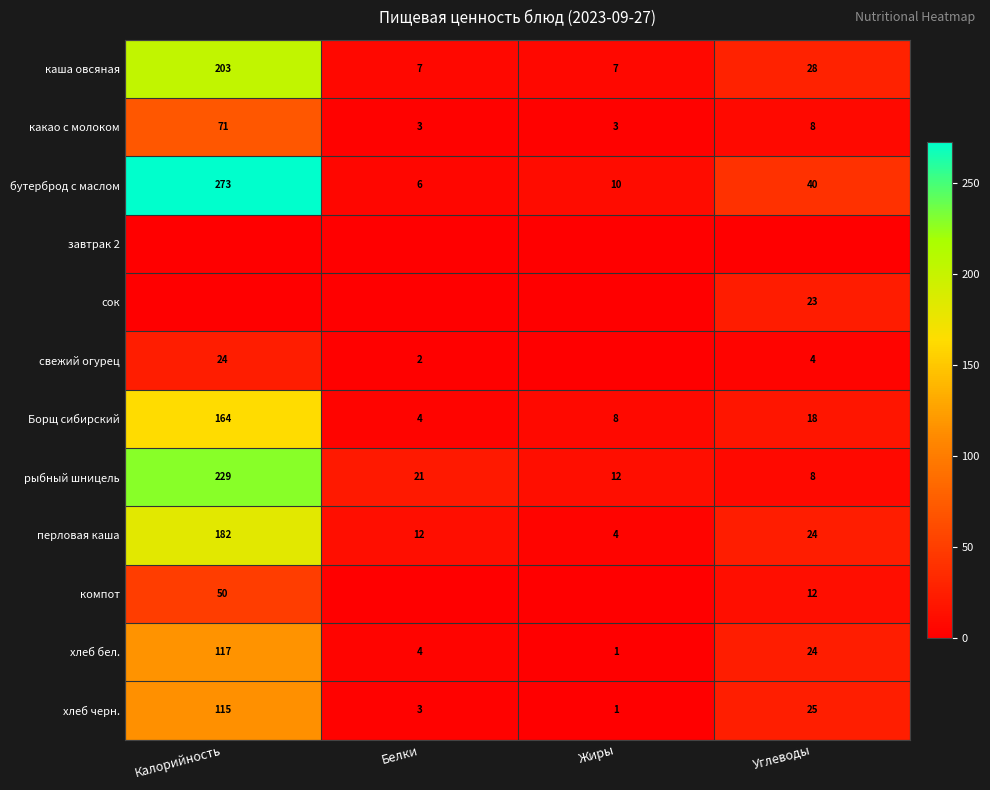

What is the difference between the maximum and minimum values in the перловая каша series?

178